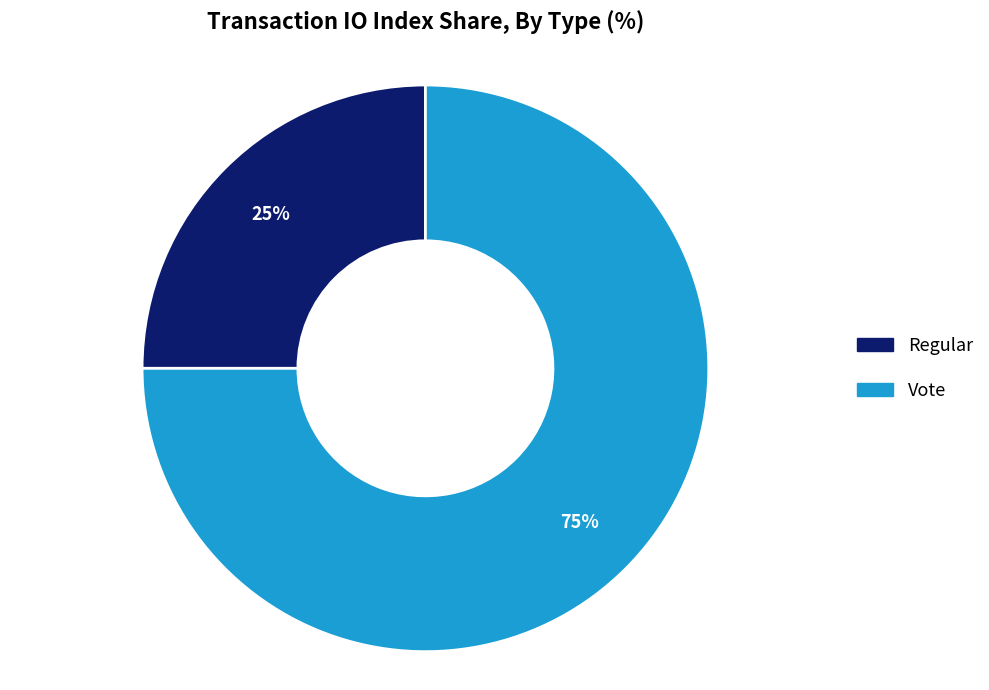

Is it true that Vote is 75% of the pie?

True